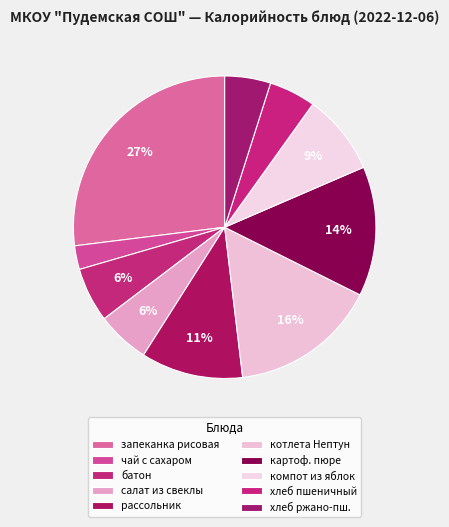

Count the number of slices in the pie.

10